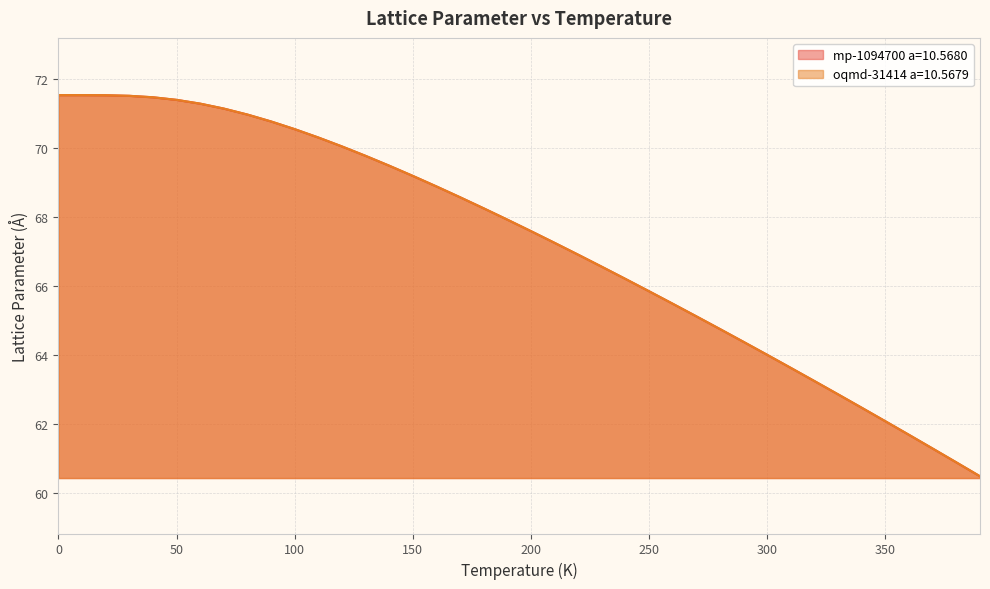

How many lines are shown in the chart?

2